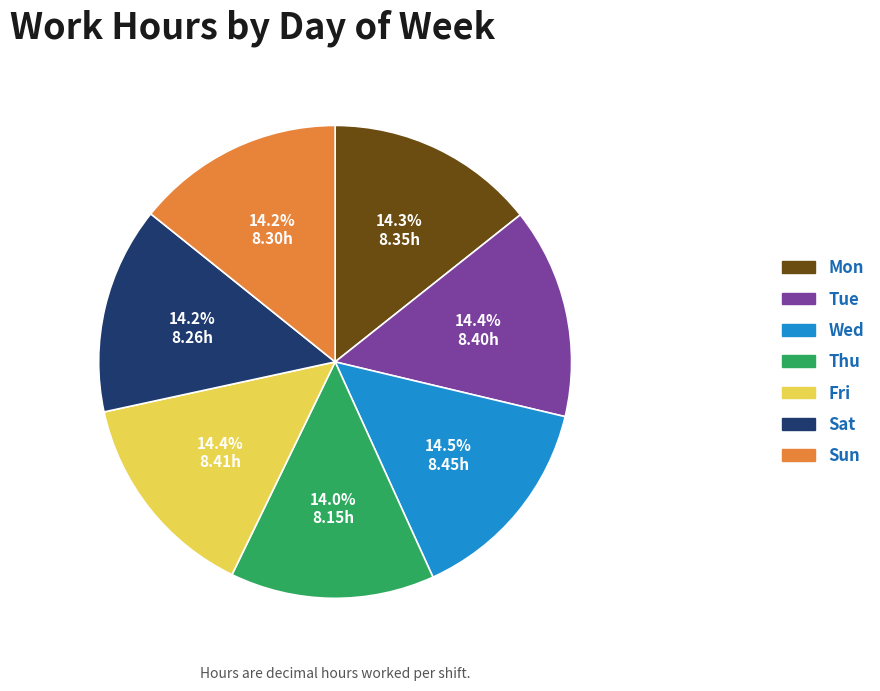

Approximately how many times larger is the value at Mon compared to Fri?

1.0